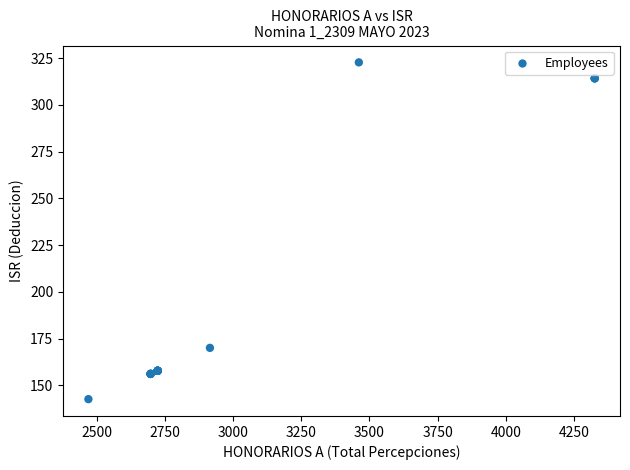

What Y value in the scatter plot is closest to 232?

170.0